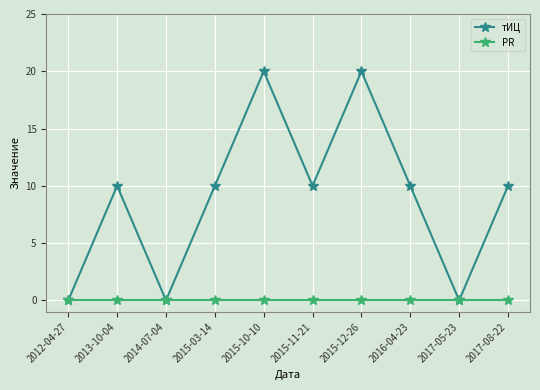

What are all the series names shown in the legend?

тИЦ, PR